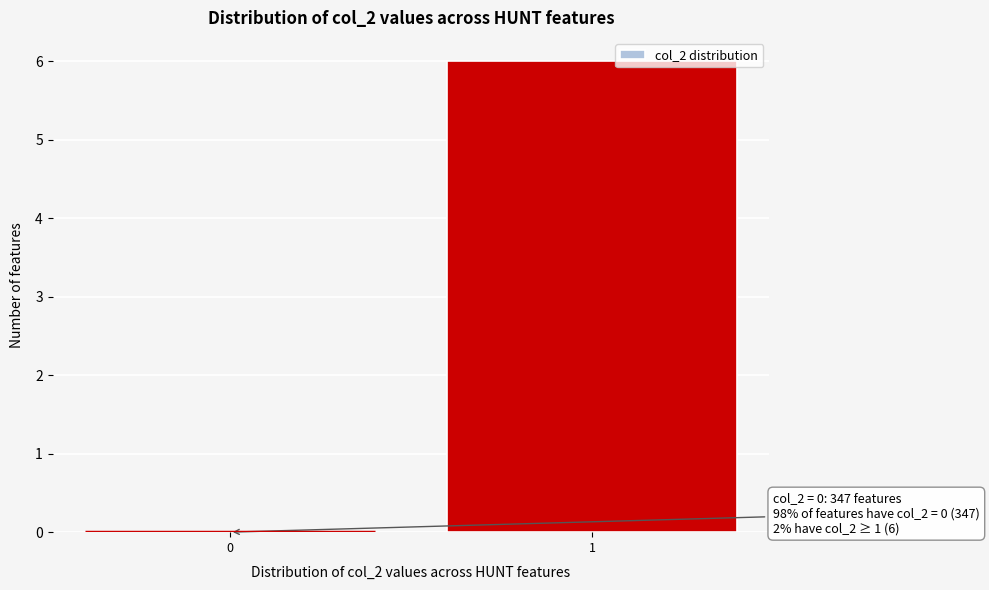

Reading left to right, list all the values displayed in this chart.

0=0	1=6